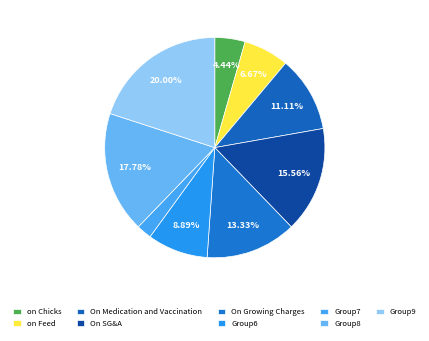

Count the number of slices in the pie.

9